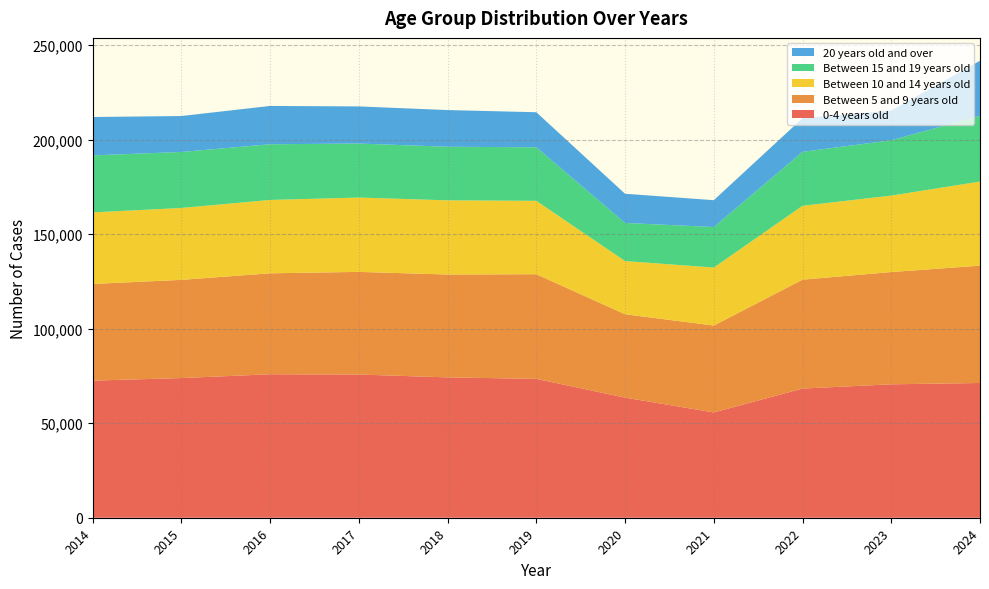

Reading left to right, list all the values displayed in this chart.

0-4 years old: 2014=72550.7	2015=73912.7	2016=75919.2	2017=75781.7	2018=74266.5	2019=73484.1	2020=63558.1	2021=55713.4	2022=68357.0	2023=70599.7	2024=71304.0
Between 5 and 9 years old: 2014=51159.3	2015=51956.8	2016=53423.8	2017=54307.3	2018=54440.7	2019=55375.7	2020=44113.7	2021=45986.1	2022=57617.4	2023=59411.3	2024=62087.0
Between 10 and 14 years old: 2014=37859.4	2015=38051.3	2016=38824.7	2017=39329.5	2018=39256.7	2019=38835.0	2020=28155.2	2021=30682.3	2022=39098.1	2023=40450.6	2024=44508.0
Between 15 and 19 years old: 2014=30164.5	2015=29639.1	2016=29458.9	2017=28591.1	2018=28345.8	2019=28338.6	2020=20165.8	2021=21446.7	2022=28532.5	2023=29291.6	2024=34733.0
20 years old and over: 2014=20318.0	2015=19011.7	2016=20280.3	2017=19643.9	2018=19417.9	2019=18542.3	2020=15443.8	2021=14212.2	2022=17807.7	2023=15683.2	2024=29194.0